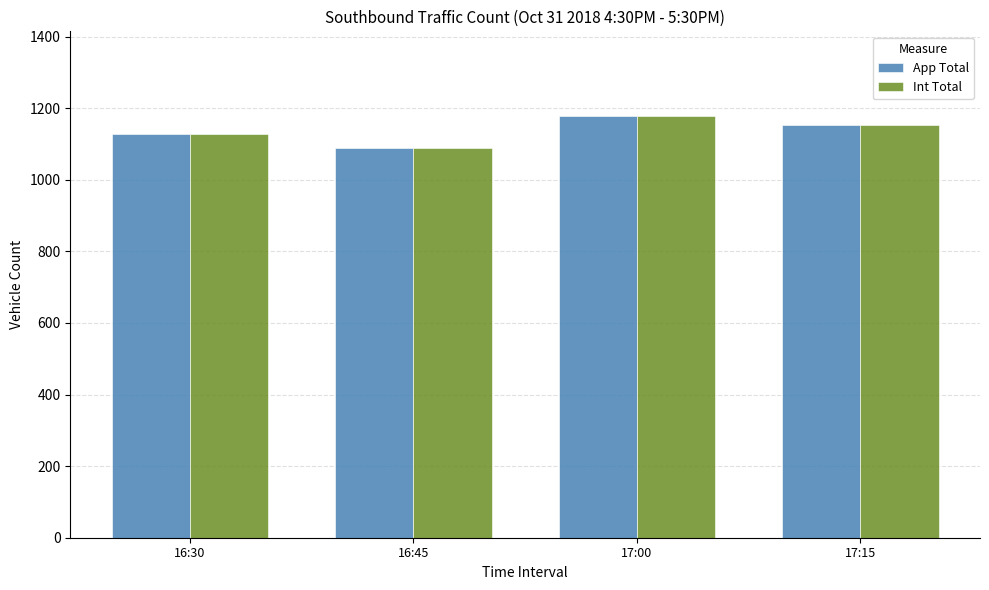

Is it true that App Total equals 1088 at 16:45?

True